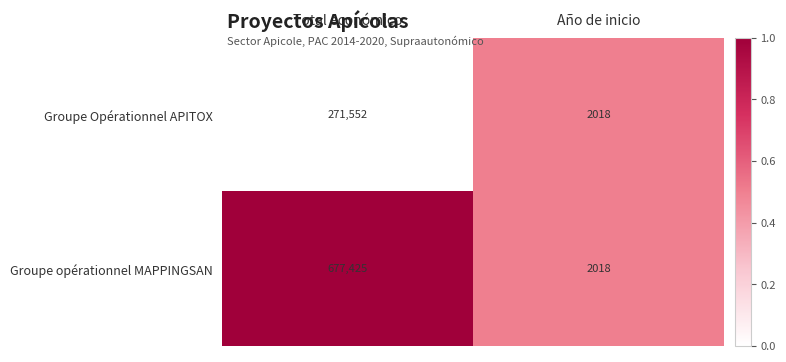

Which series has the largest total across all categories?

Groupe opérationnel MAPPINGSAN